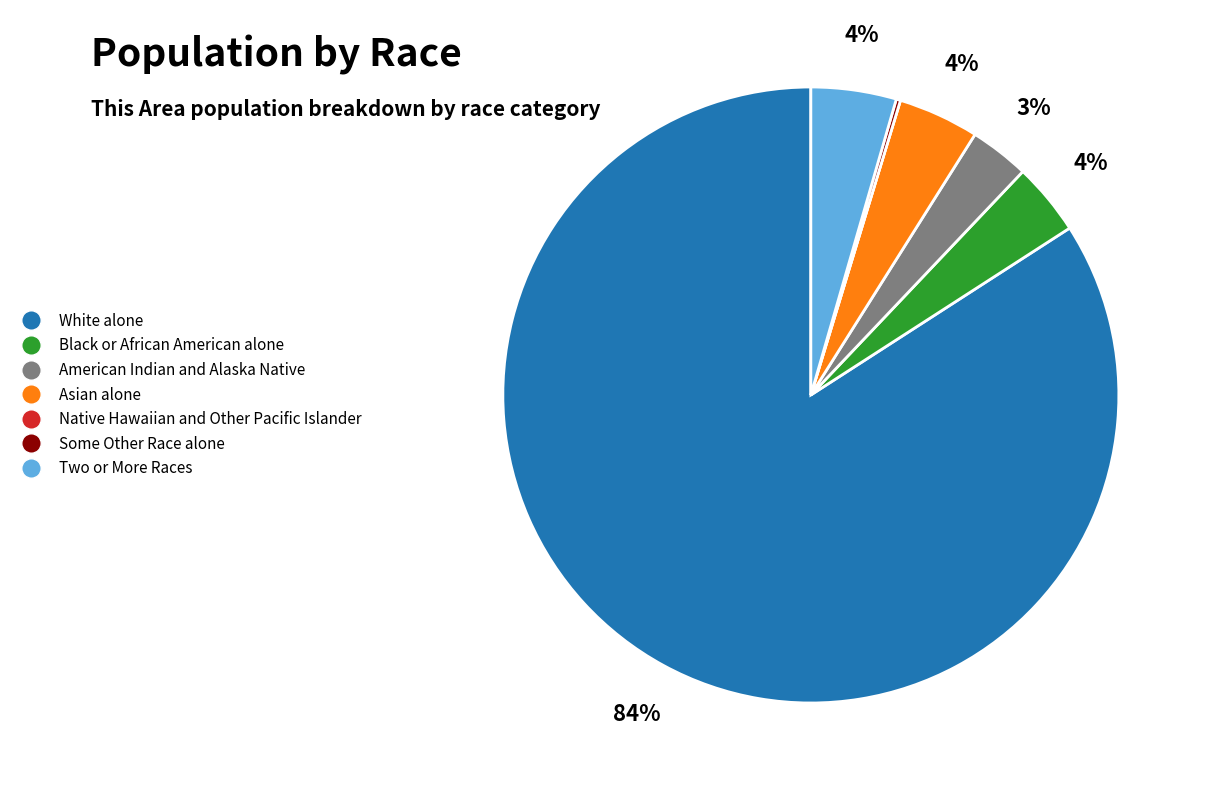

What is the largest slice in the pie chart?

White alone